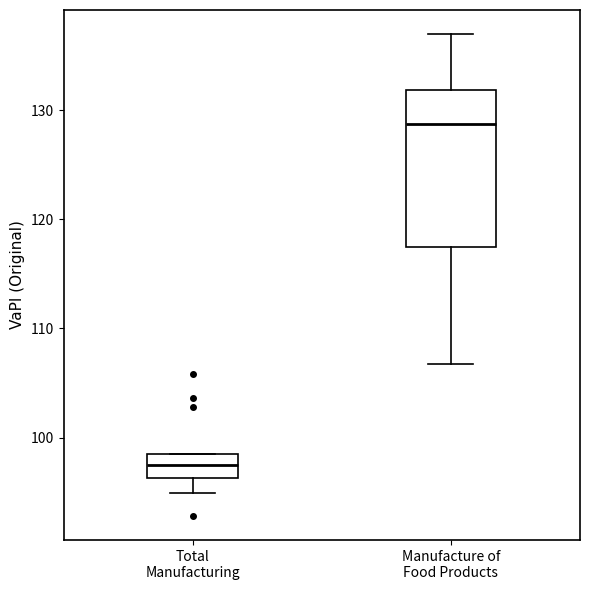

Comparing the boxes themselves (not the whiskers), which one is the tallest?

Manufacture of Food Products